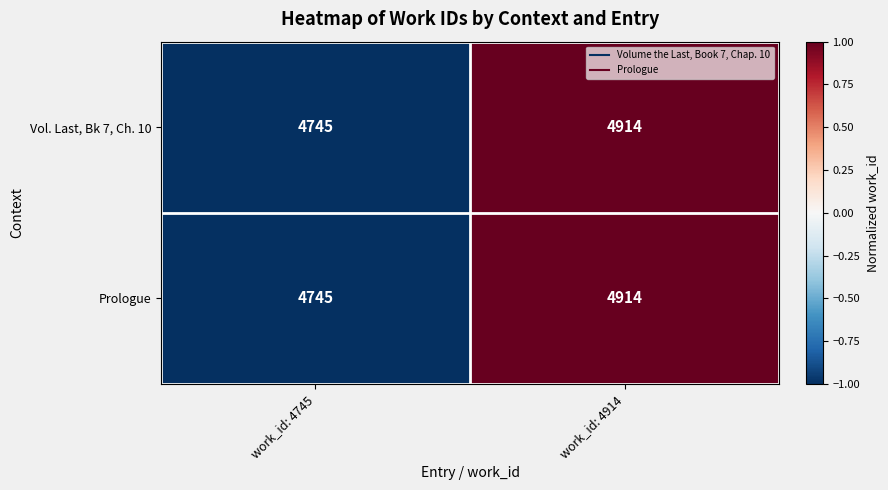

Which category has the lowest value across all series?

work_id: 4745